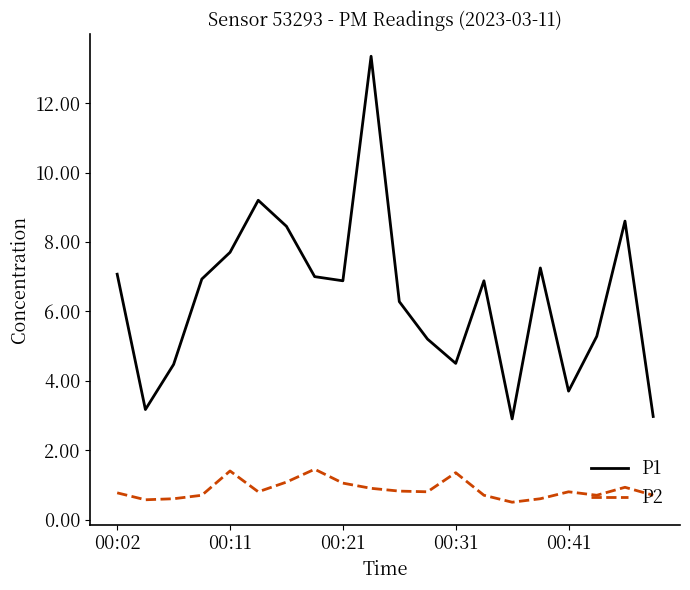

What is the minimum value for P2?

0.5